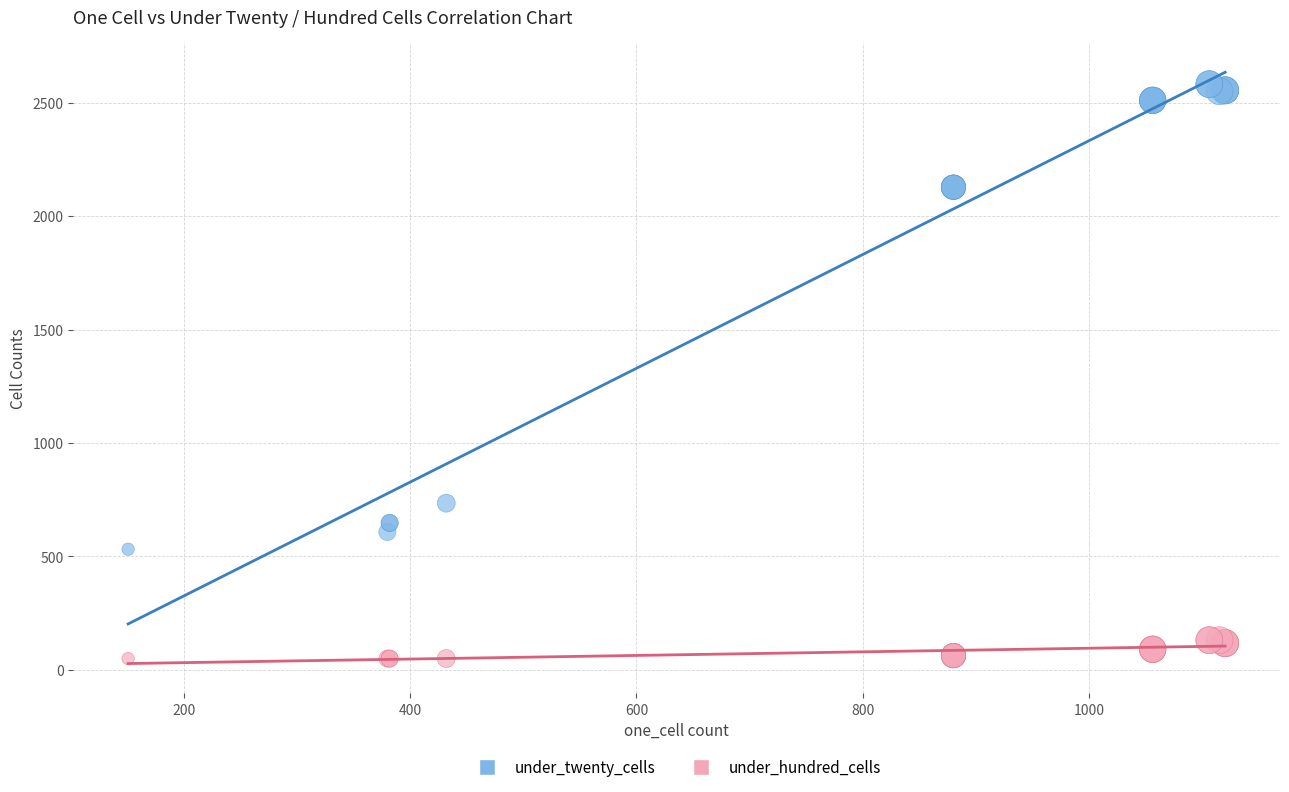

Across all series, what Y value is closest to 1316?

735